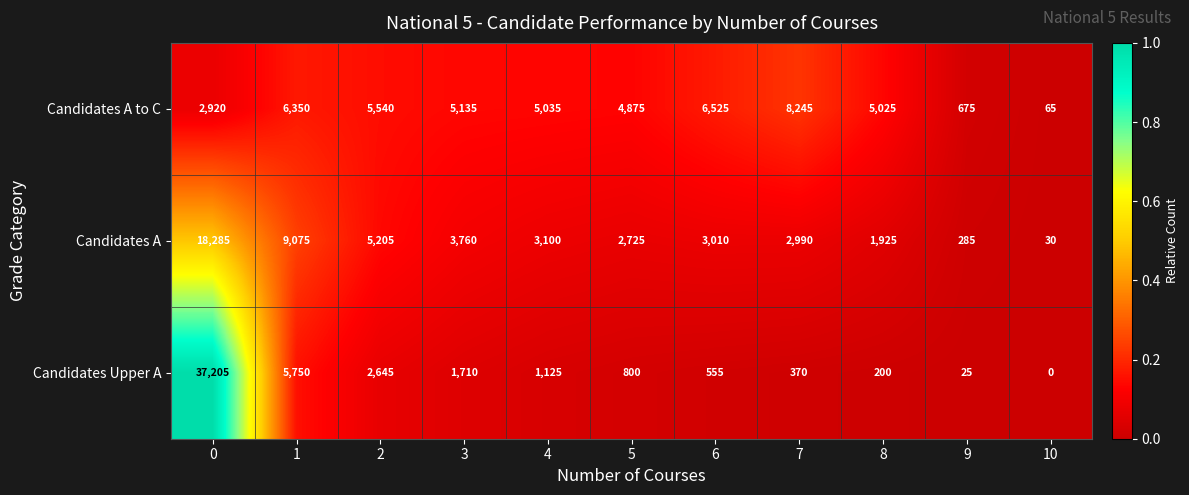

What is the maximum value shown in the chart?

37205